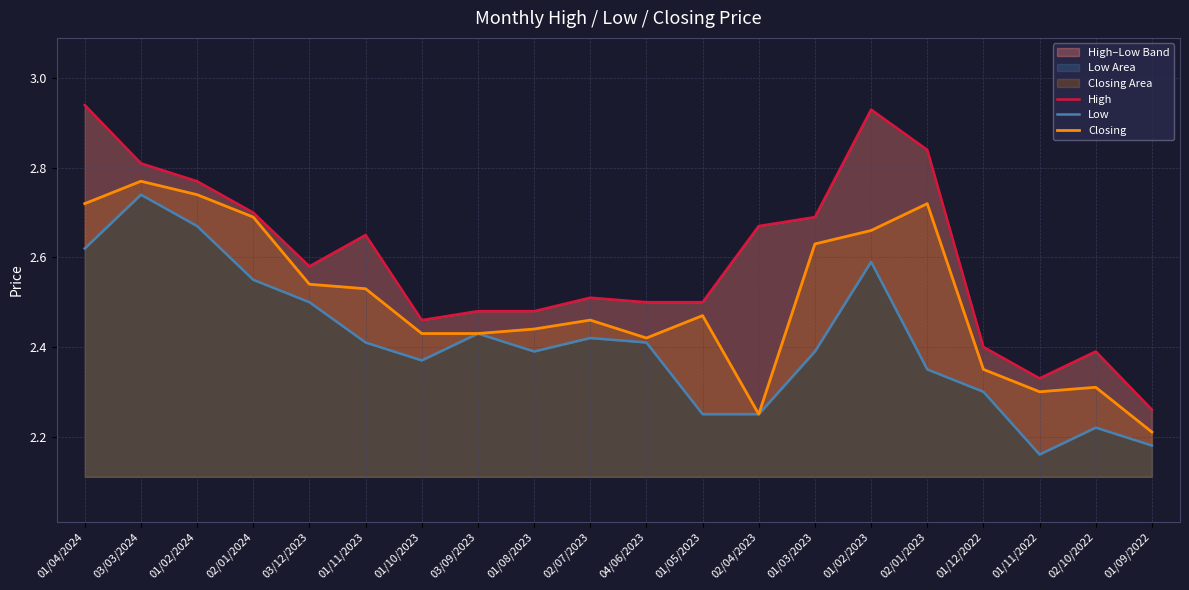

In High, how many points are lower than both neighbors (excluding endpoints)?

3